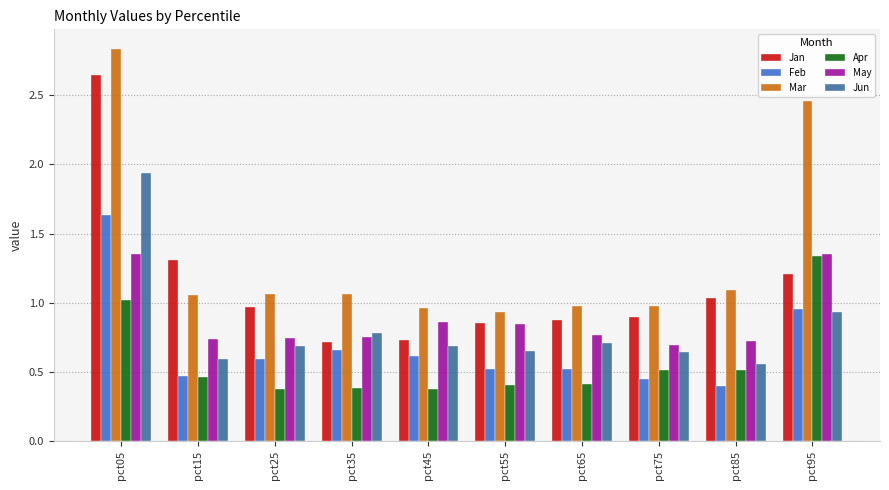

Is it true that Feb equals 0.5 at pct55?

True